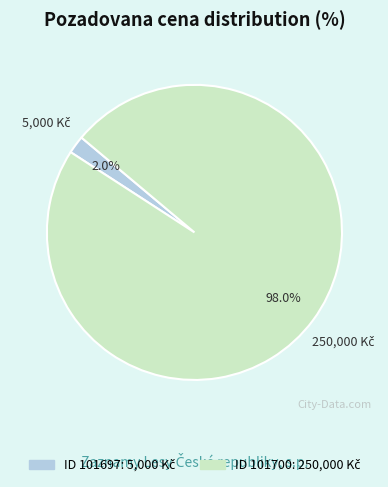

Is there a majority slice in this chart?

Yes